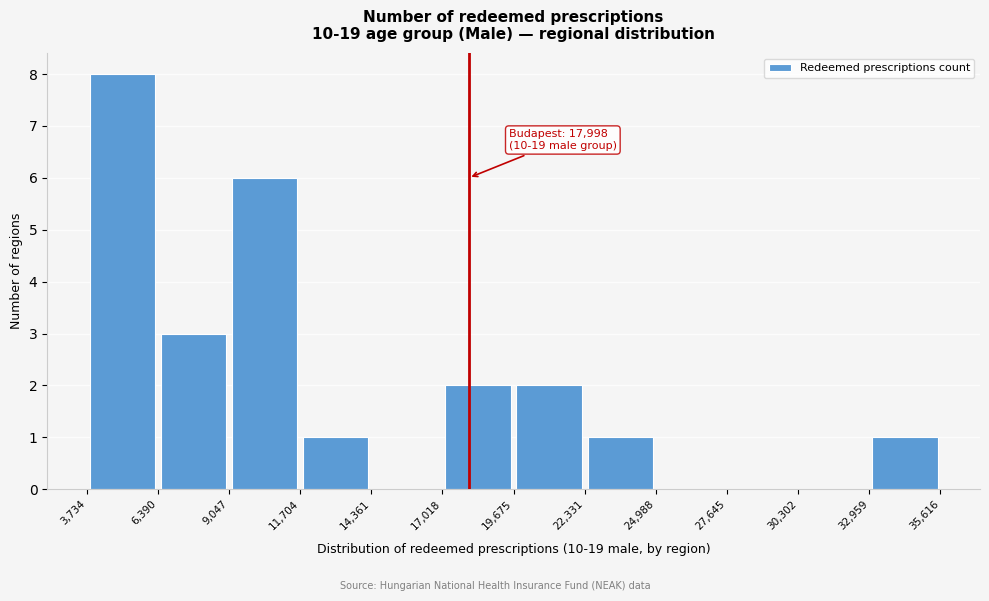

Which range on the x-axis has the tallest bar?

3,734 to 6,390